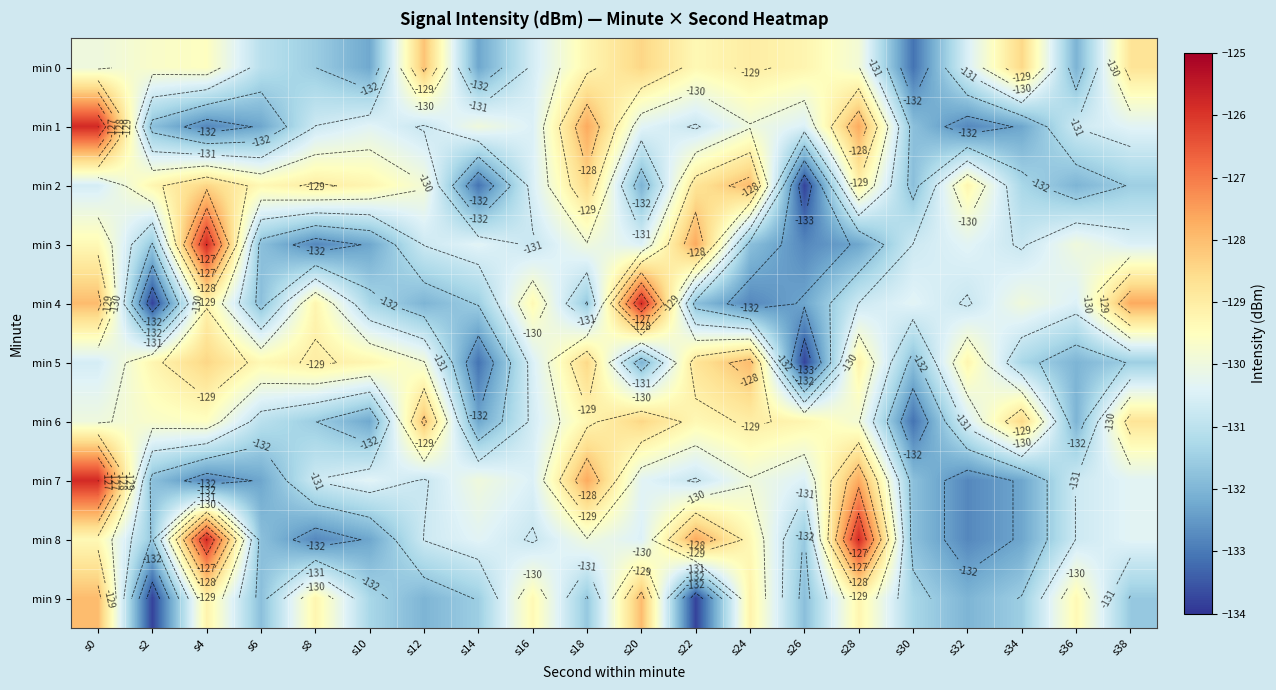

What is the sum of all min 0 values?

-2602.9